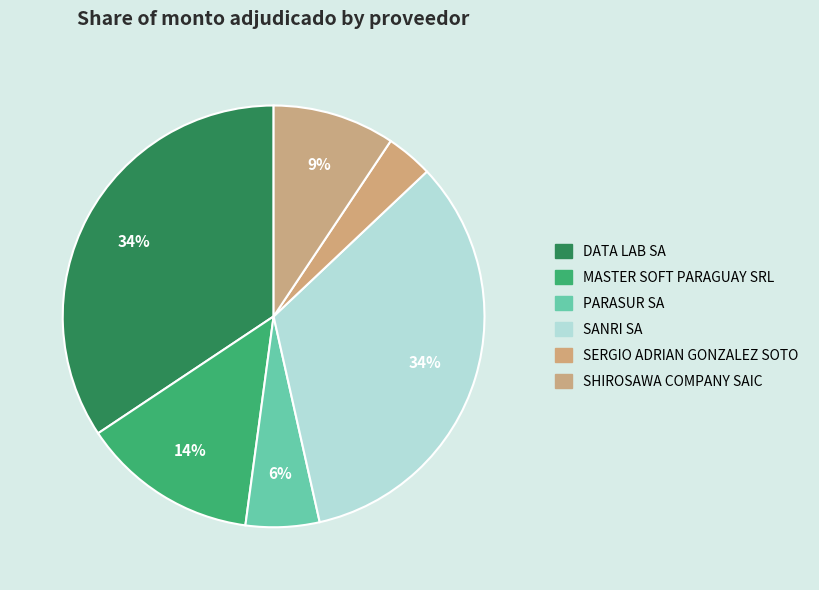

True or false: MASTER SOFT PARAGUAY SRL accounts for 22% of the total.

False